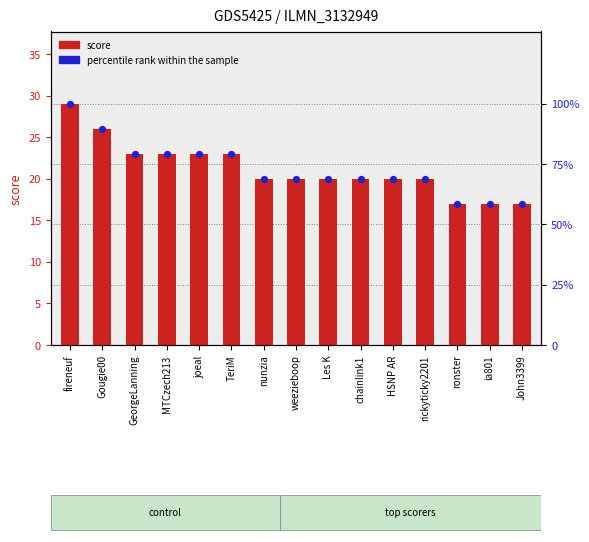

What is the total value across all series at chainlink1?

89.0